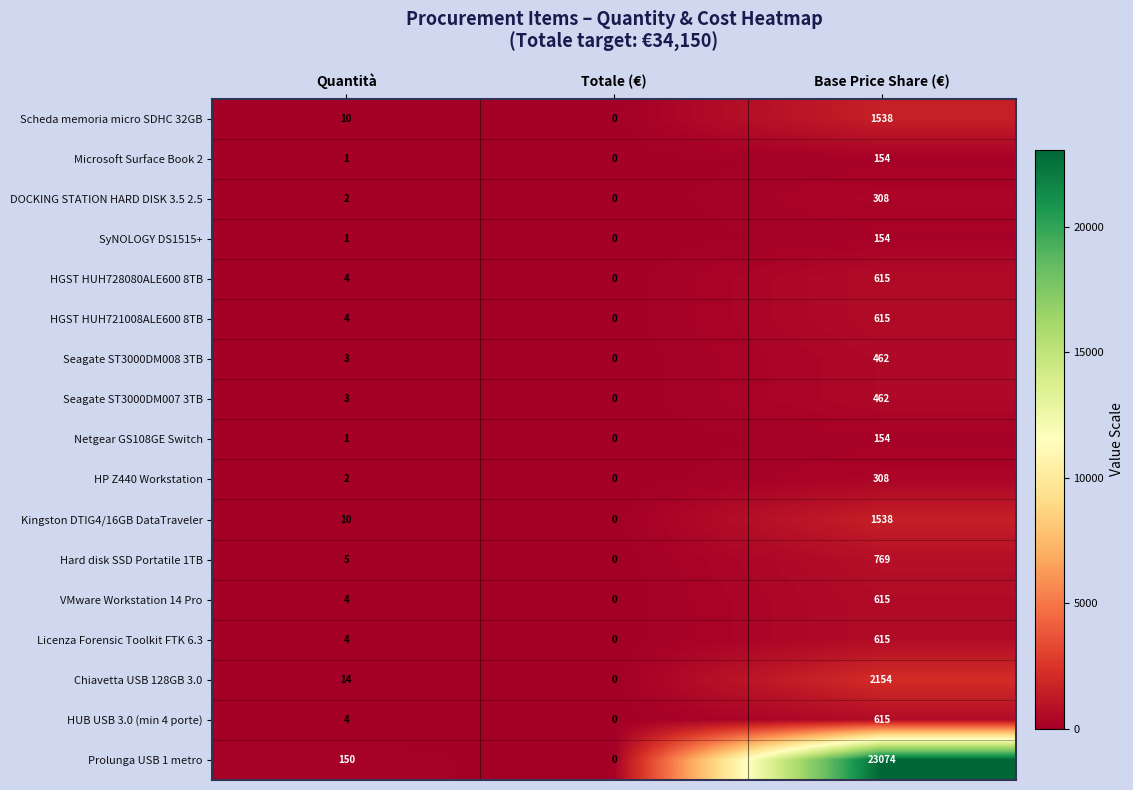

Which series has the largest range (max minus min)?

Prolunga USB 1 metro